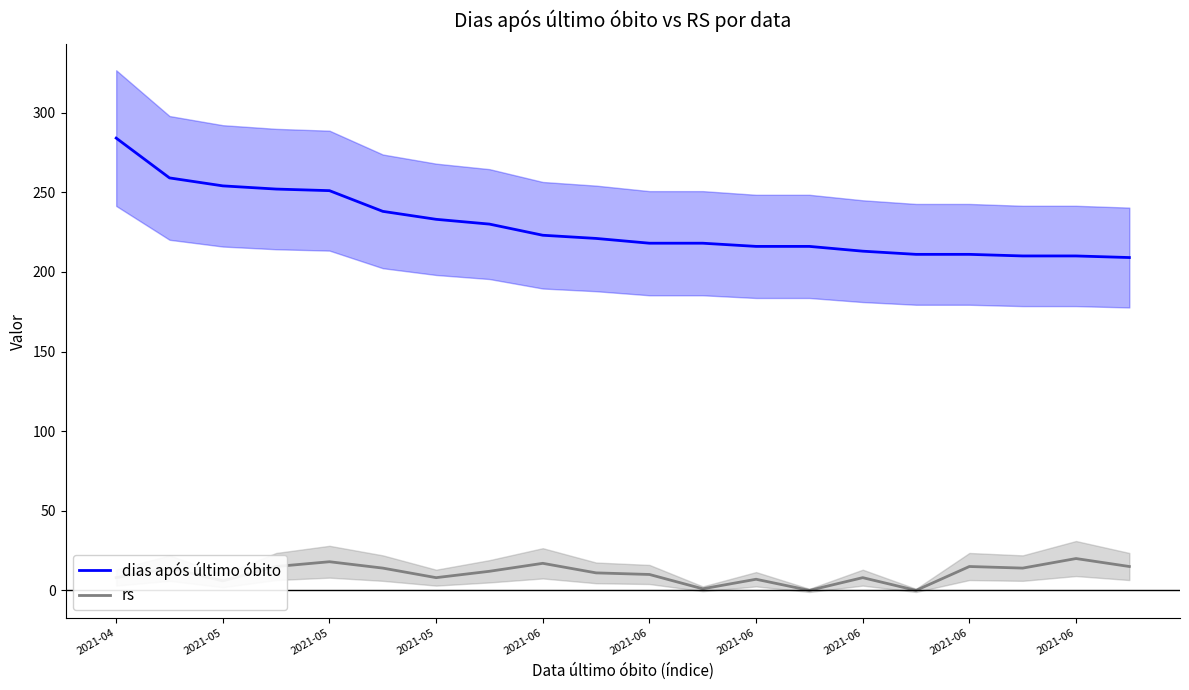

At how many categories does at least one series exceed 211?

15